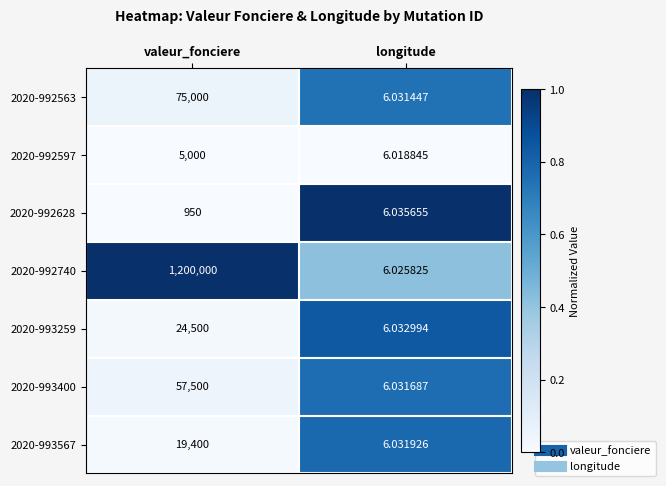

Is the value of 2020-992597 at longitude greater than the value of 2020-993400 at longitude?

No